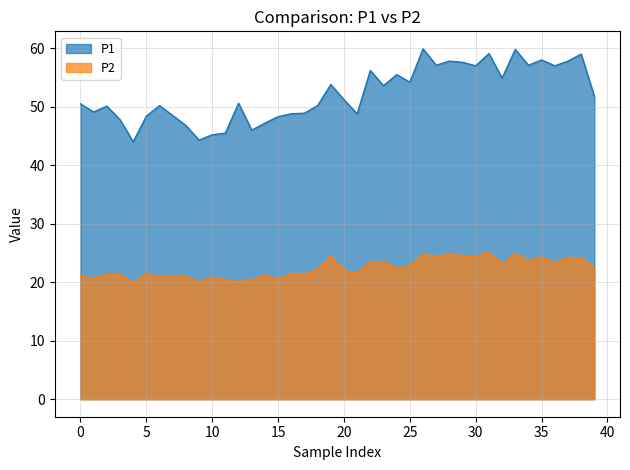

Is it true that P2 equals 28.7 at 14?

False